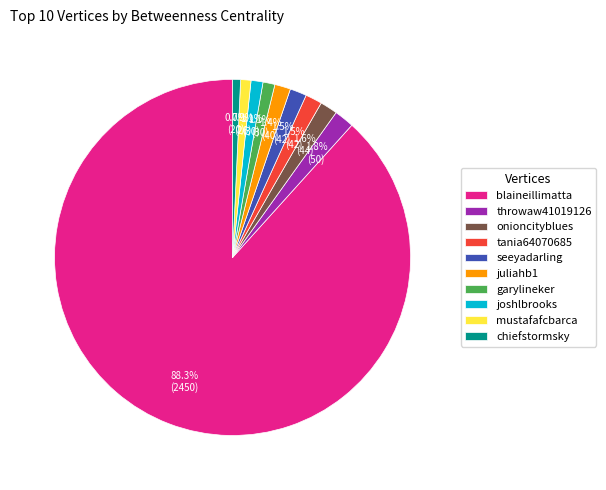

To the nearest percent, what percentage of the pie is blaineillimatta?

88%